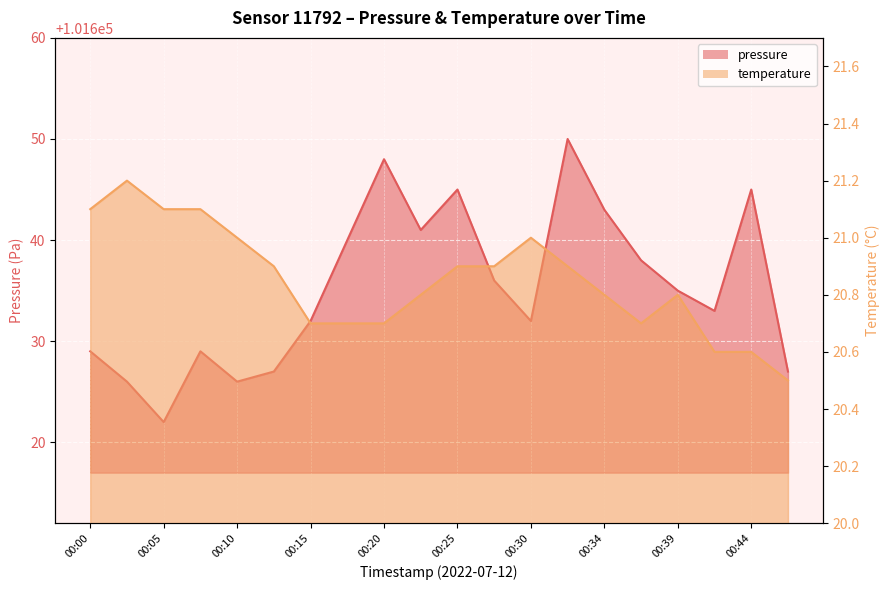

Reading left to right, extract all data points from this chart.

pressure: 00:00=101629.0	00:02=101626.0	00:05=101622.0	00:07=101629.0	00:10=101626.0	00:12=101627.0	00:15=101632.0	00:17=101640.0	00:20=101648.0	00:22=101641.0	00:25=101645.0	00:27=101636.0	00:30=101632.0	00:32=101650.0	00:34=101643.0	00:37=101638.0	00:39=101635.0	00:42=101633.0	00:44=101645.0	00:47=101627.0
temperature: 00:00=21.1	00:02=21.2	00:05=21.1	00:07=21.1	00:10=21.0	00:12=20.9	00:15=20.7	00:17=20.7	00:20=20.7	00:22=20.8	00:25=20.9	00:27=20.9	00:30=21.0	00:32=20.9	00:34=20.8	00:37=20.7	00:39=20.8	00:42=20.6	00:44=20.6	00:47=20.5